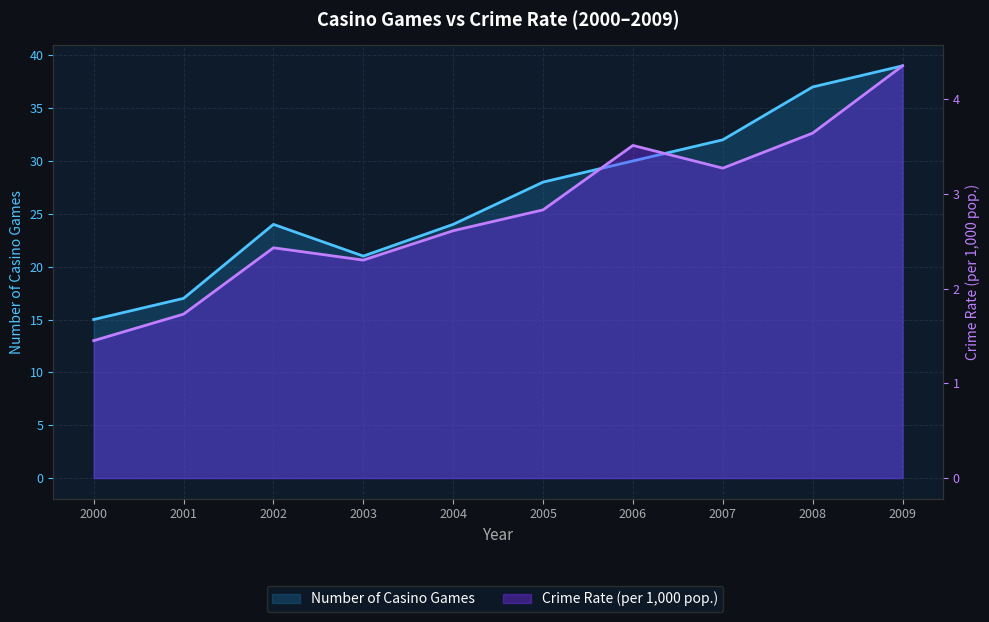

Is the value of Crime Rate (per 1,000 pop.) at 2002 greater than the value of Number of Casino Games at 2001?

No